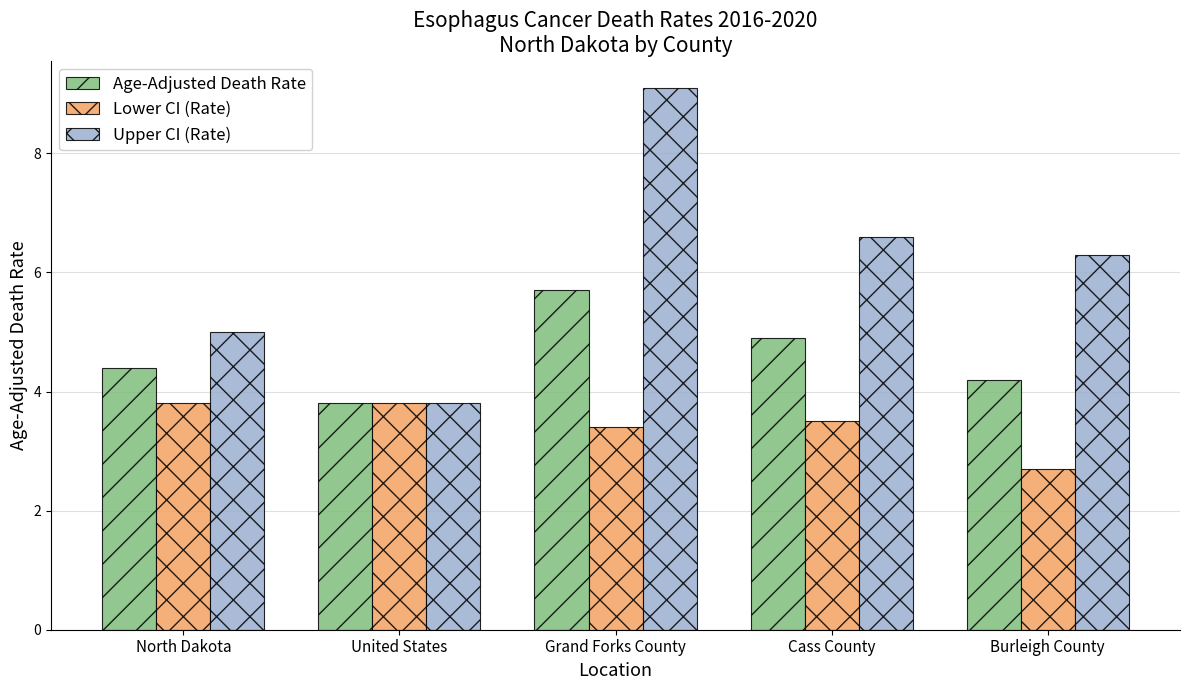

Which series has the largest range (max minus min)?

Upper CI (Rate)